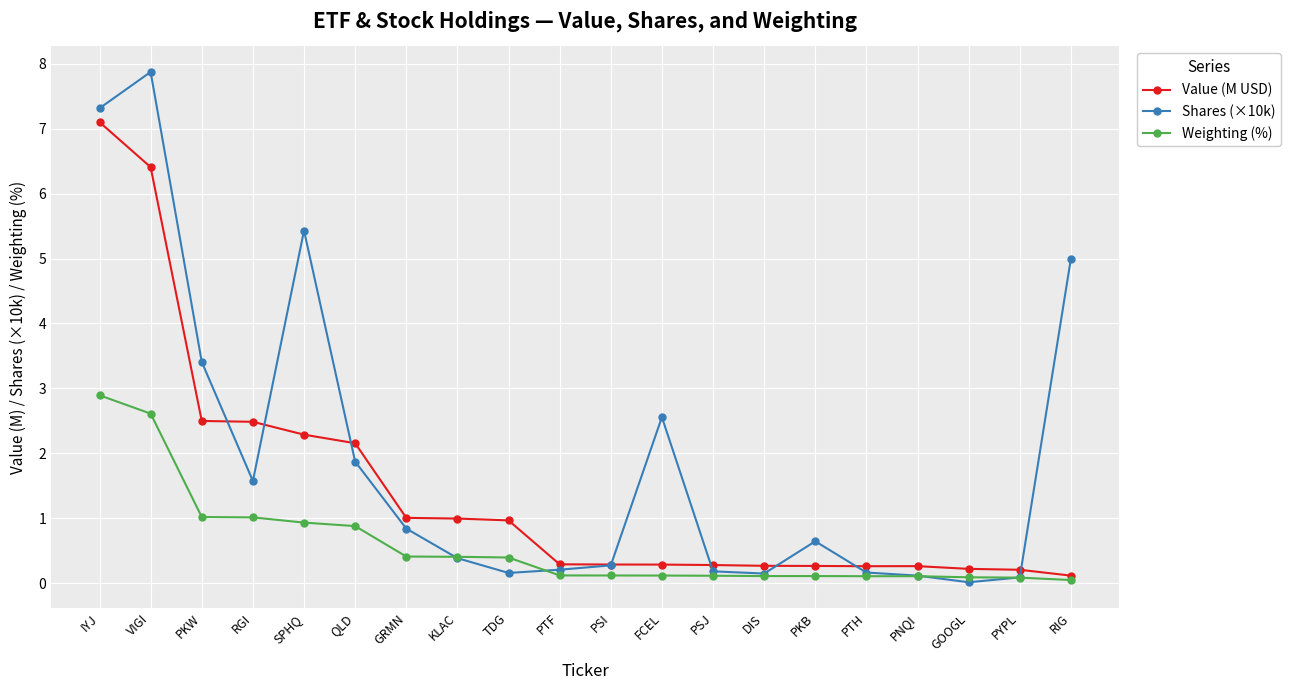

List the series in order of their peak value, highest first.

Shares (×10k), Value (M USD), Weighting (%)